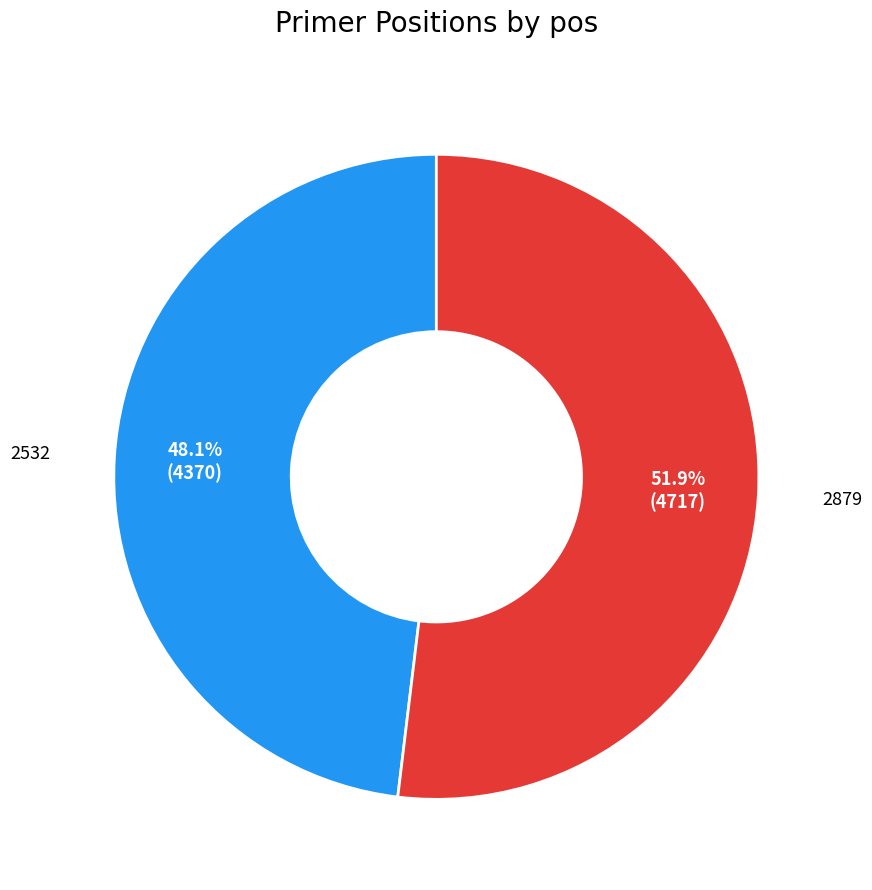

Is there a majority slice in this chart?

Yes